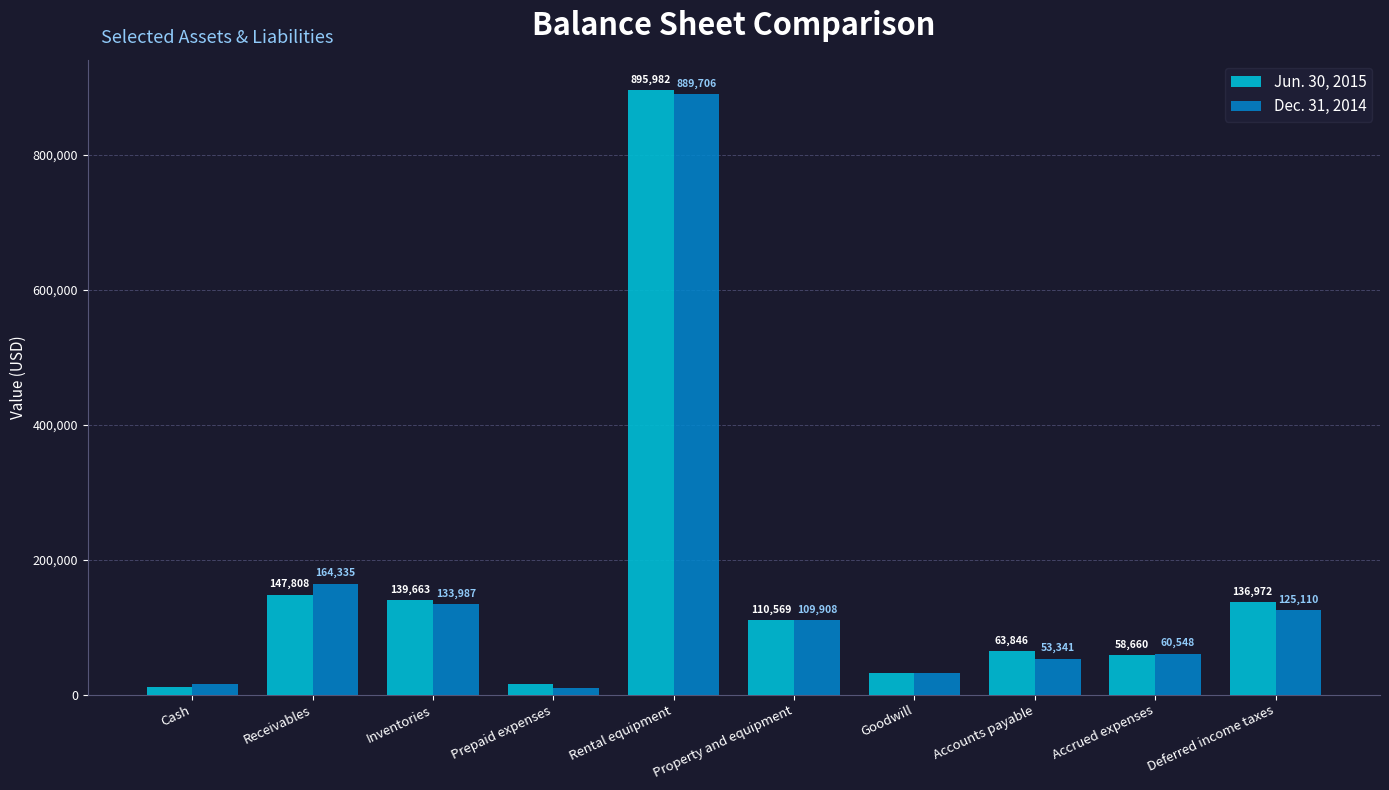

Reading left to right, list all the values displayed in this chart.

Jun. 30, 2015: Cash=11861	Receivables=147808	Inventories=139663	Prepaid expenses=15245	Rental equipment=895982	Property and equipment=110569	Goodwill=31197	Accounts payable=63846	Accrued expenses=58660	Deferred income taxes=136972
Dec. 31, 2014: Cash=15861	Receivables=164335	Inventories=133987	Prepaid expenses=9146	Rental equipment=889706	Property and equipment=109908	Goodwill=31197	Accounts payable=53341	Accrued expenses=60548	Deferred income taxes=125110